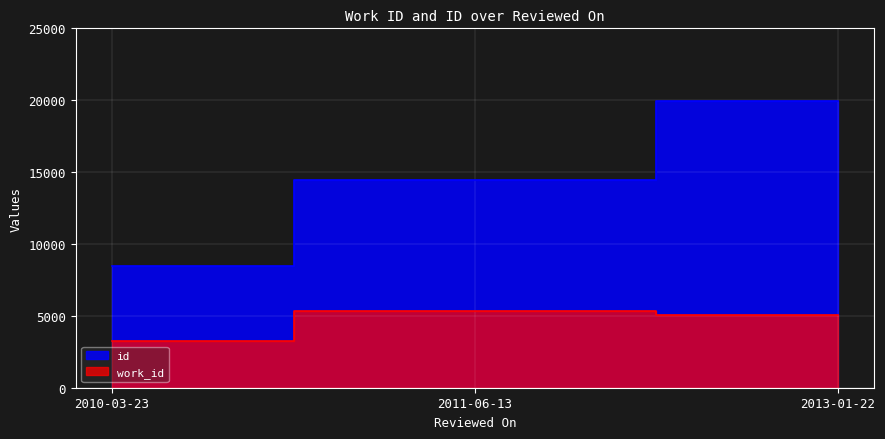

What position from the left is 2011-06-13?

2